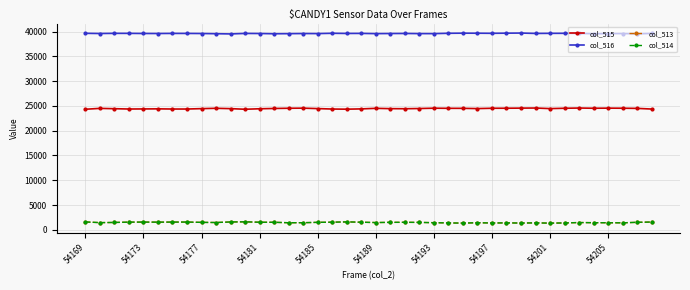

Does the chart display data point markers on the line(s)?

Yes